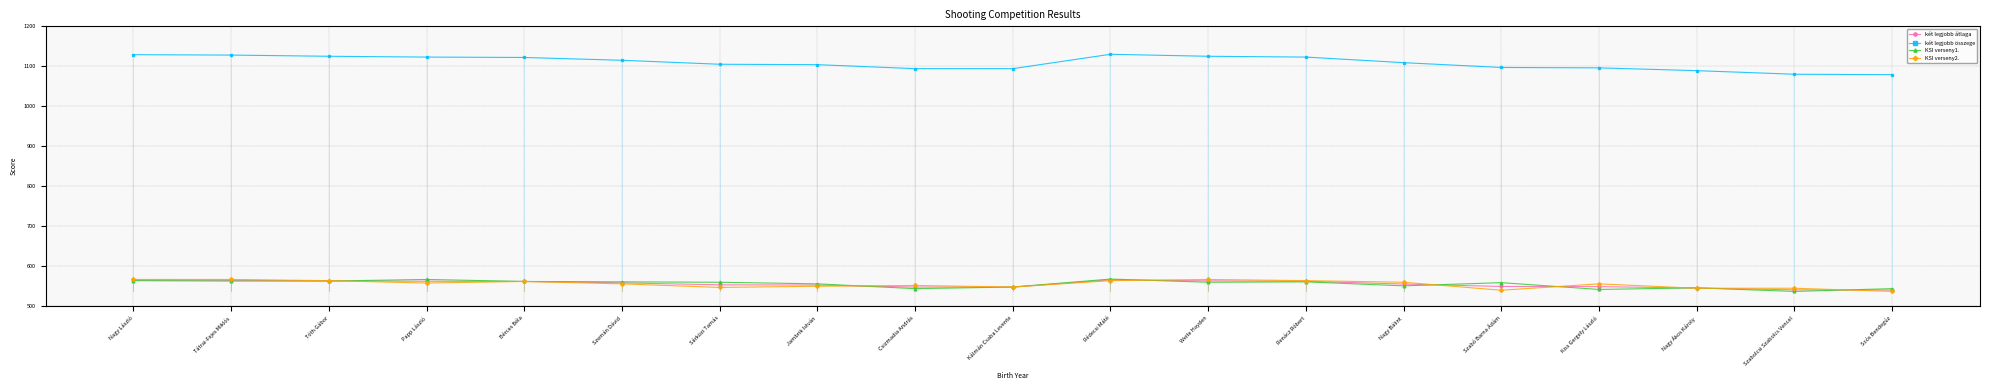

Is this an area chart (filled region under the line)?

No